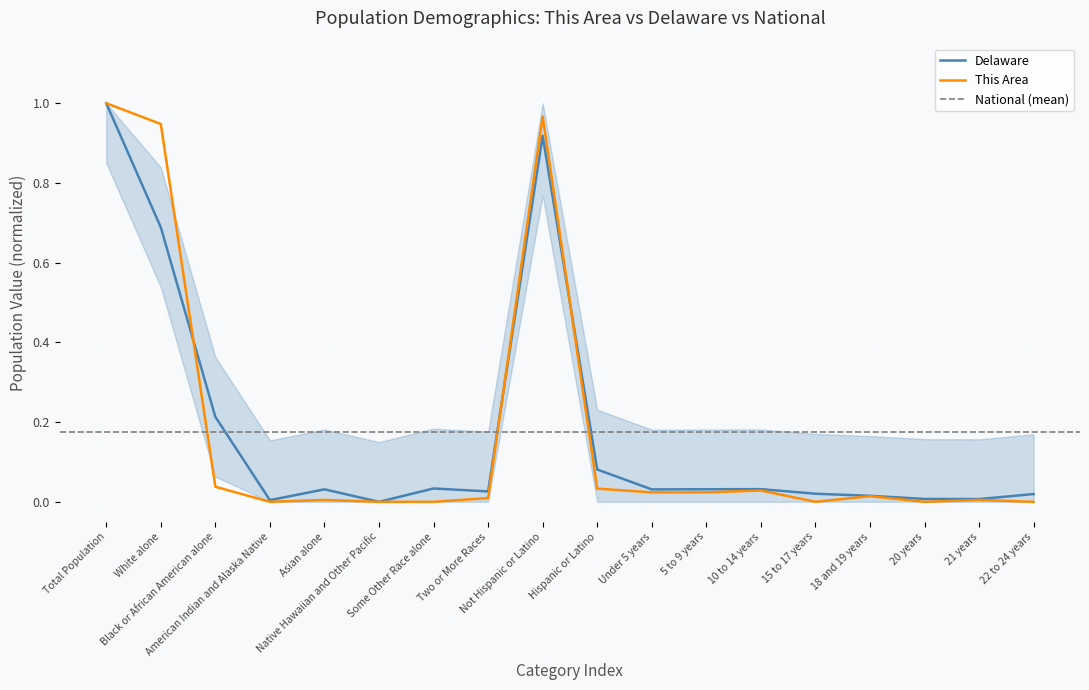

What is the label of the 18th point from the right?

Total Population